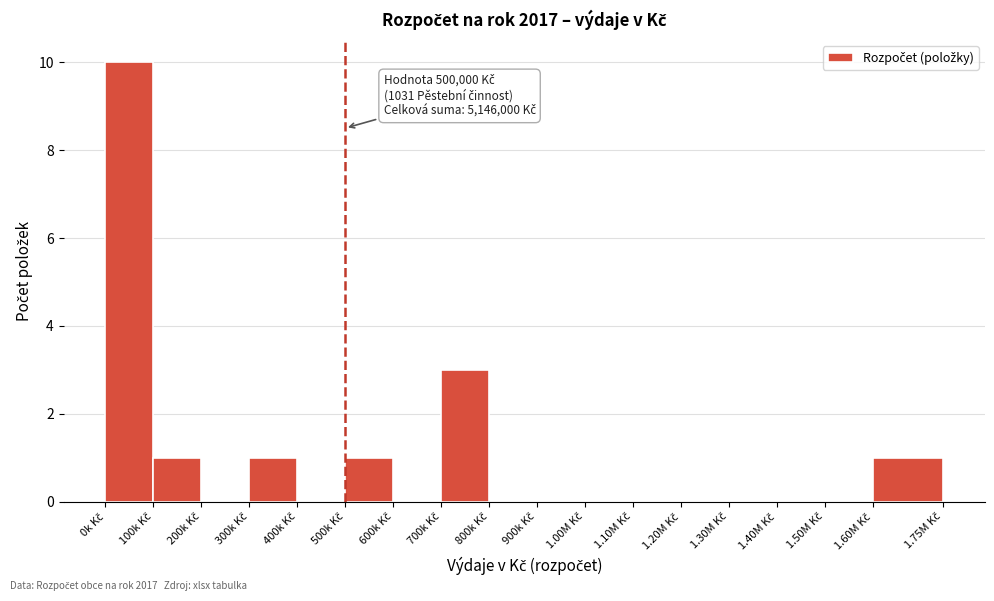

What is the greatest value displayed?

10